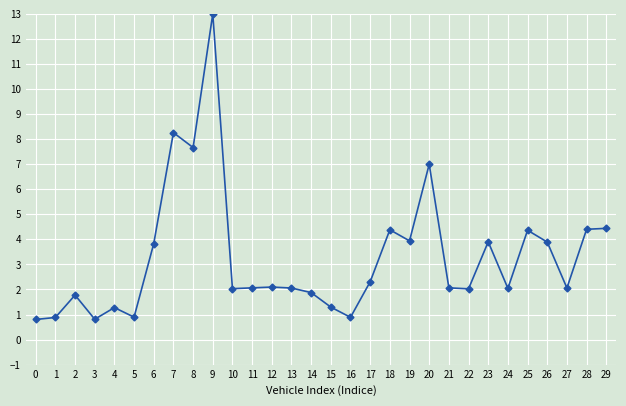

What is the value of the 22nd point from the left?

2.1